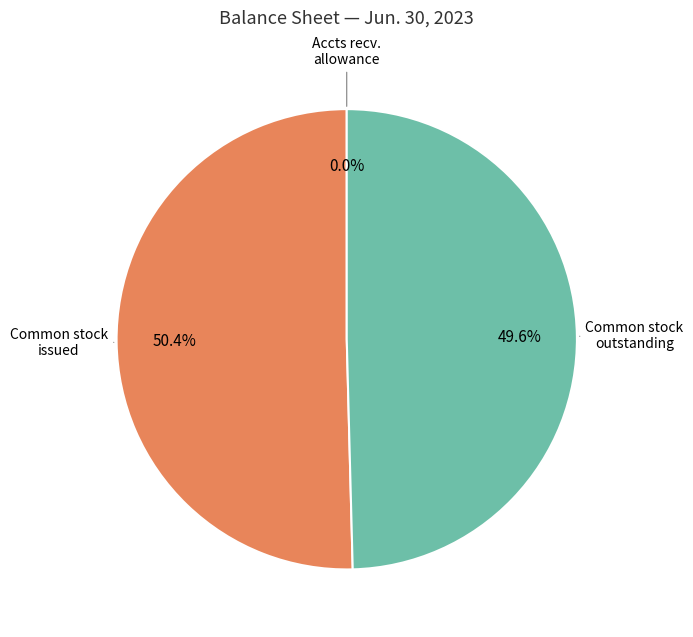

Does any single category account for the majority?

Yes